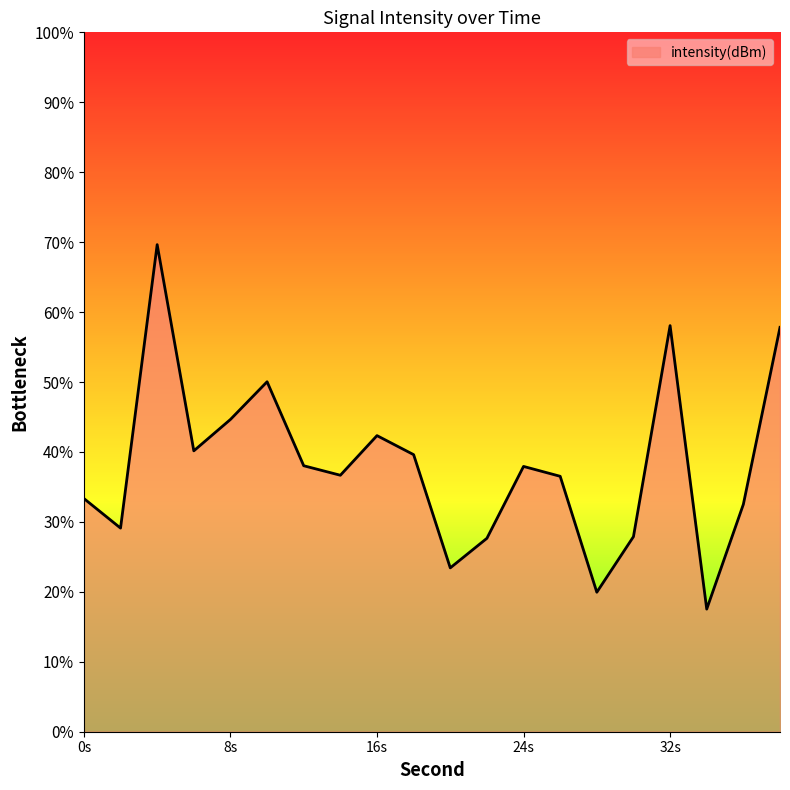

What is the smallest value displayed?

17.5